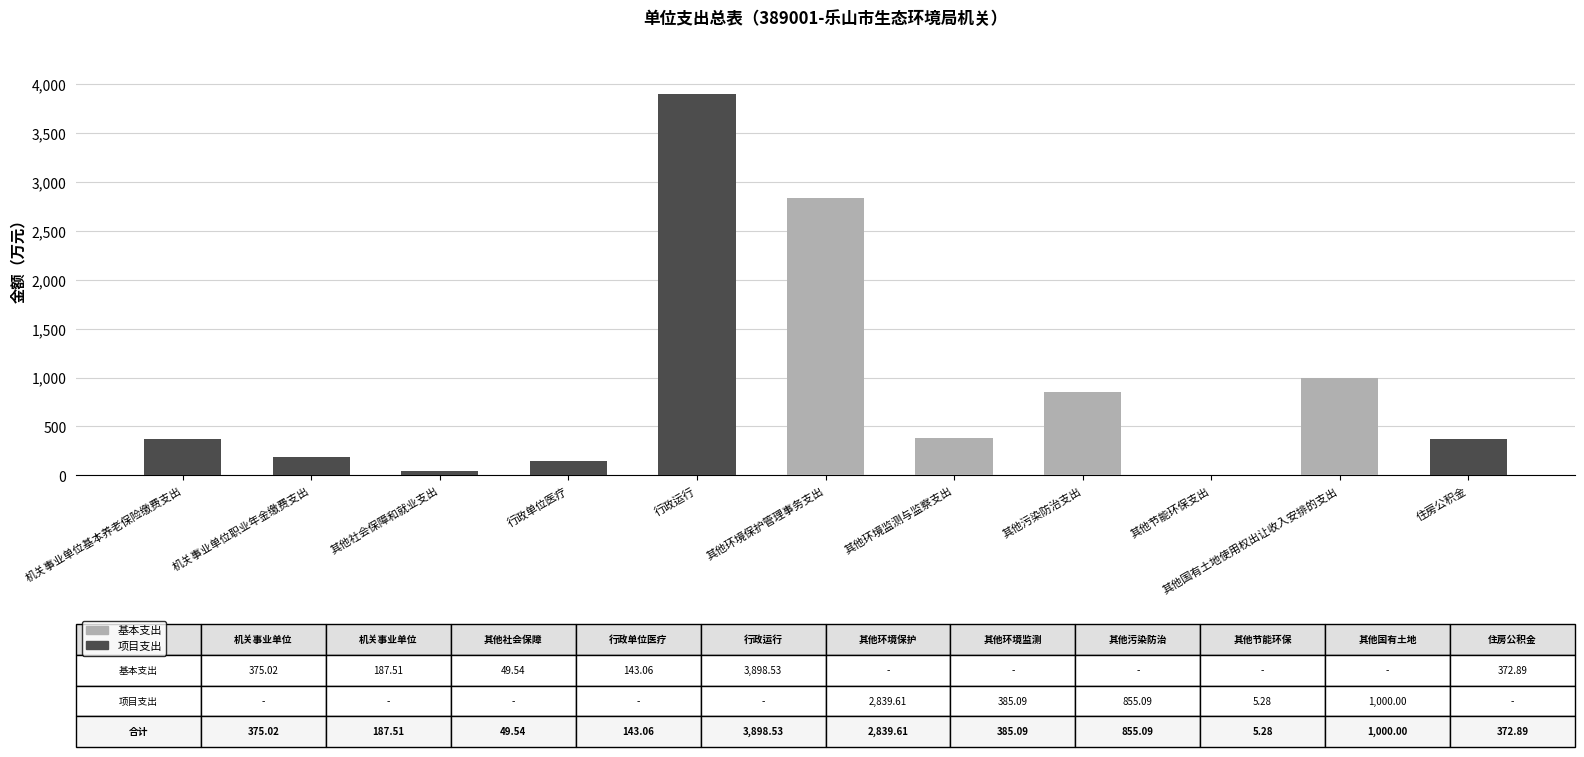

At which category is the sum across all series the highest?

行政运行